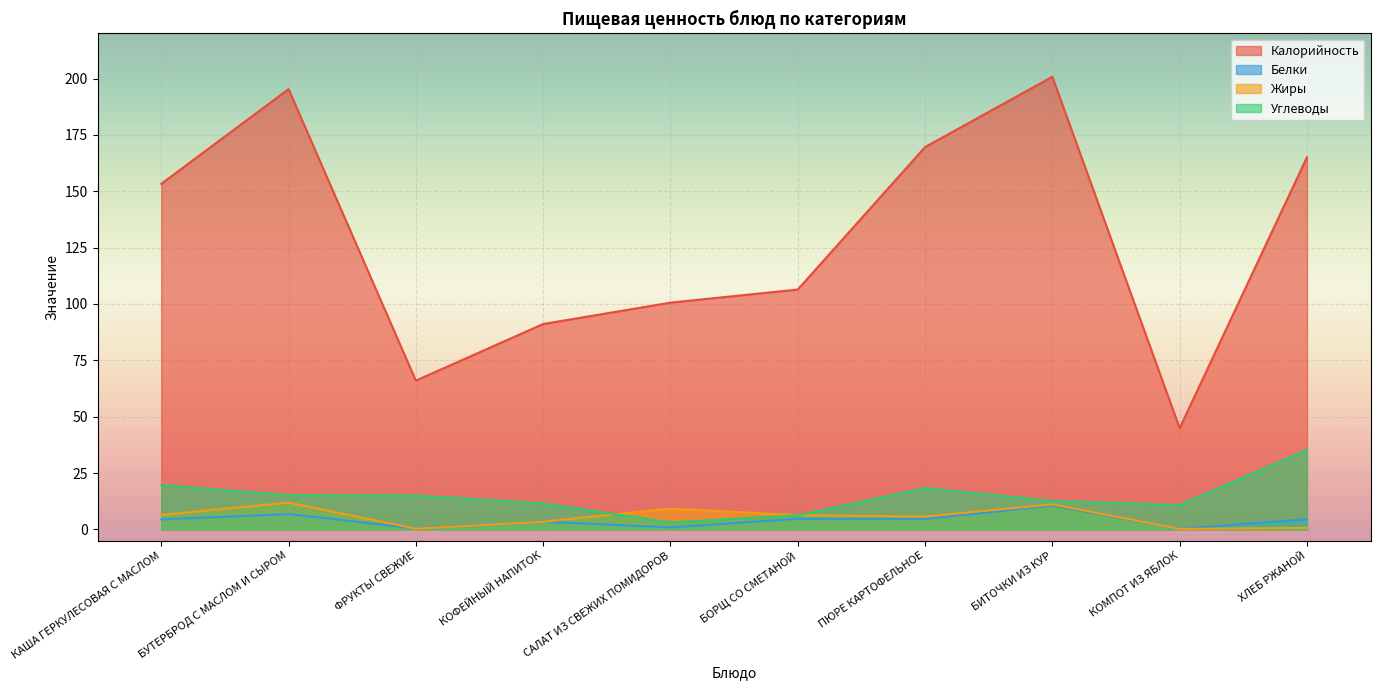

True or false: Углеводы has more than 0 points higher than both neighbors.

True